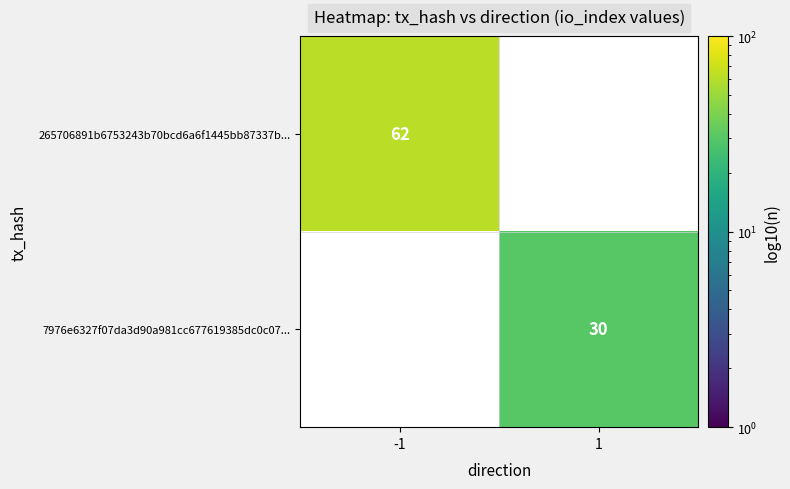

The value of 265706891b6753243b70bcd6a6f1445bb87337b... at -1 is 82. True or false?

False